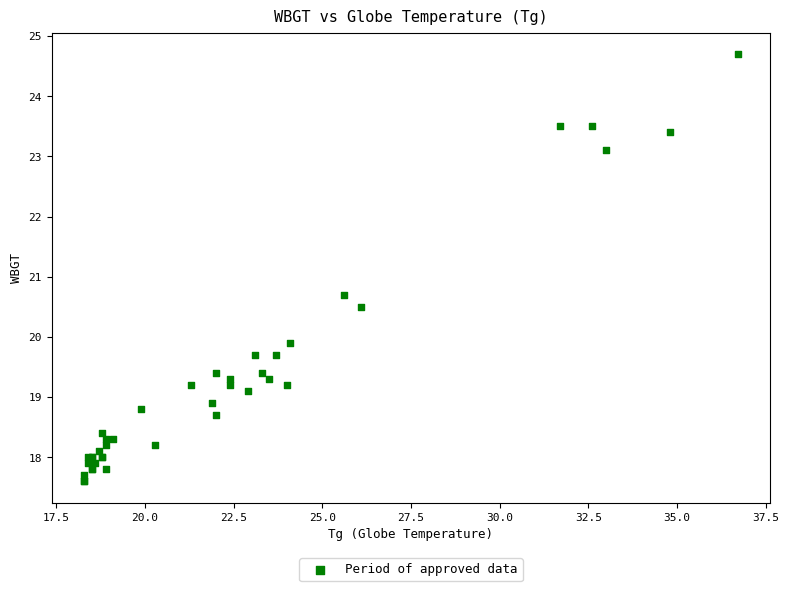

What Y value in the scatter plot is closest to 21?

20.7